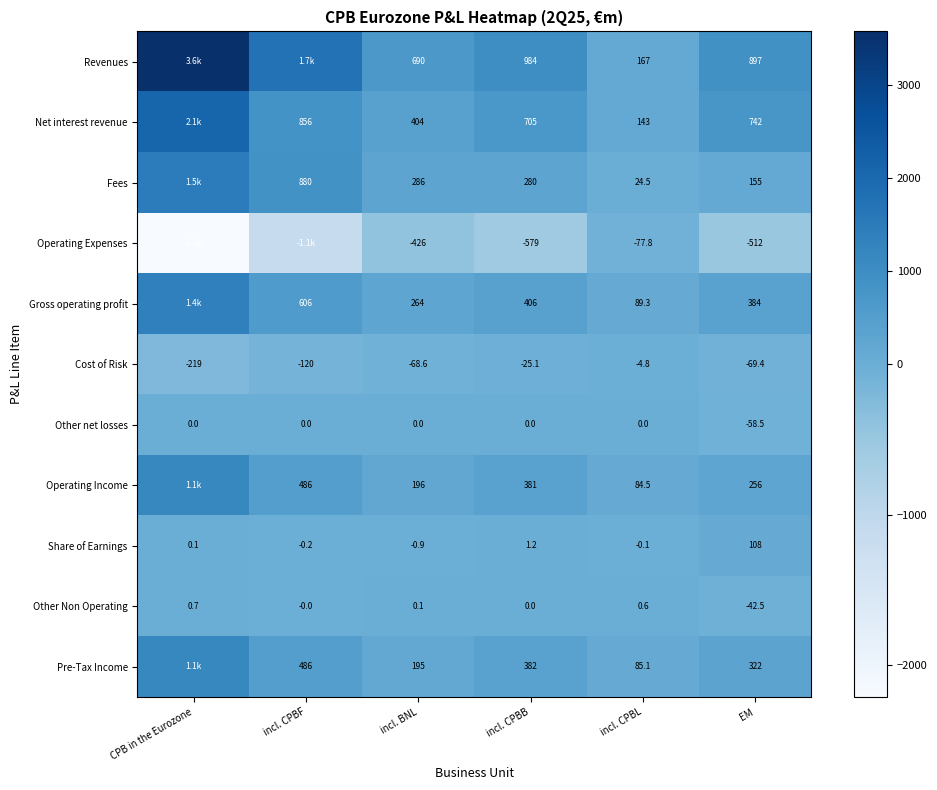

At which category is the sum across all series the highest?

CPB in the Eurozone